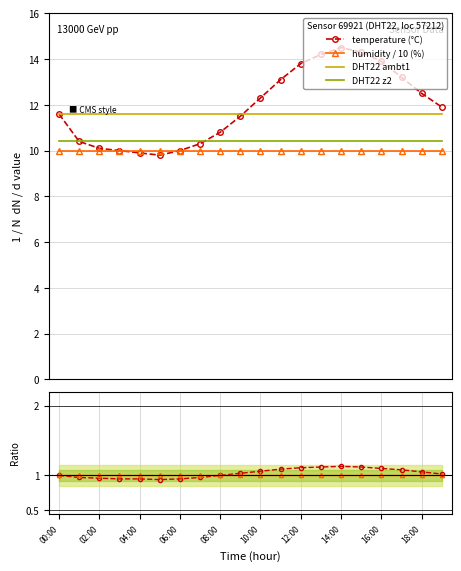

True or false: DHT22 z2 and temperature (°C) cross at least once.

True